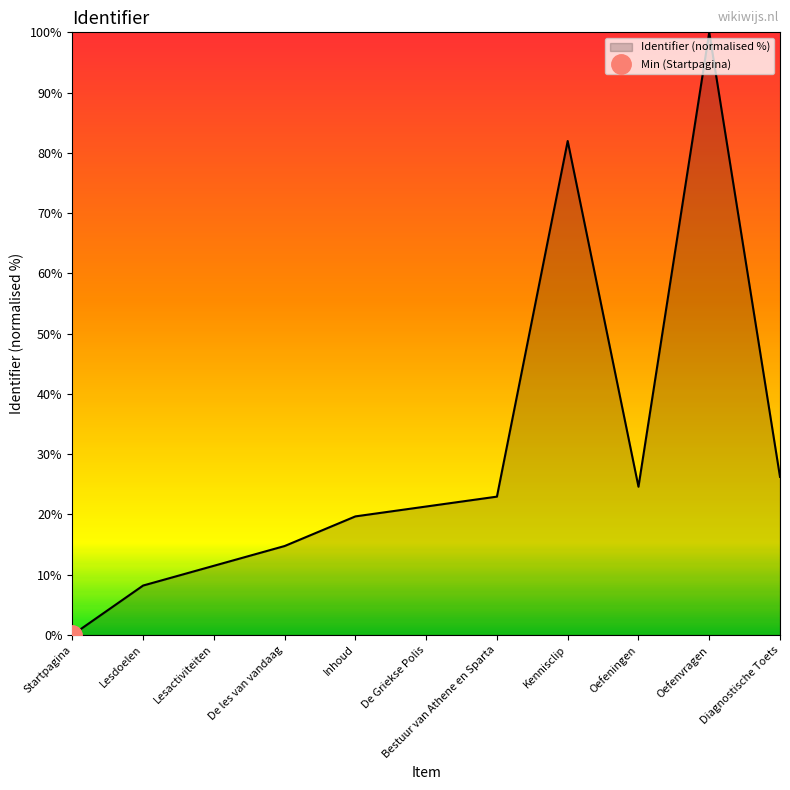

At which label is the value closest to 50?

Diagnostische Toets